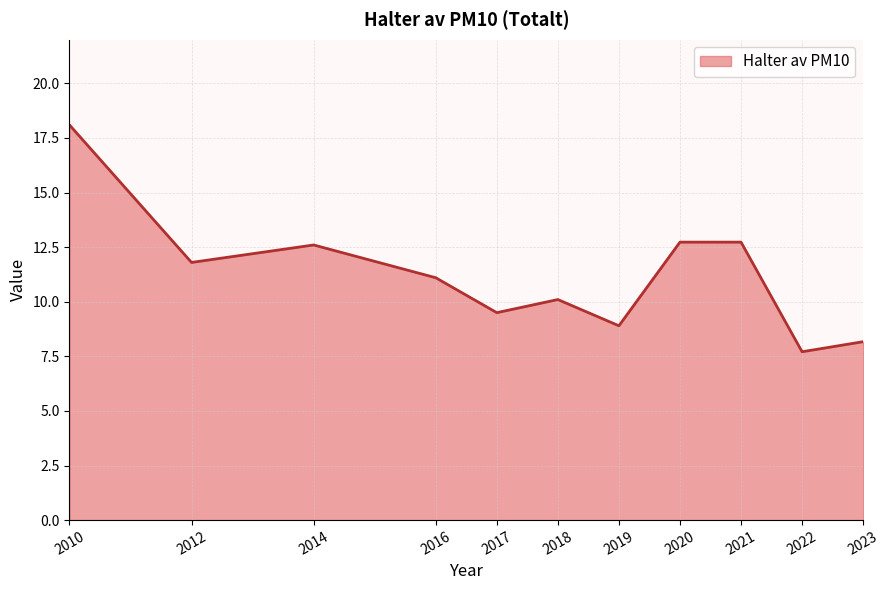

List the labels in order of value, largest first.

2010, 2020, 2021, 2014, 2012, 2016, 2018, 2017, 2019, 2023, 2022